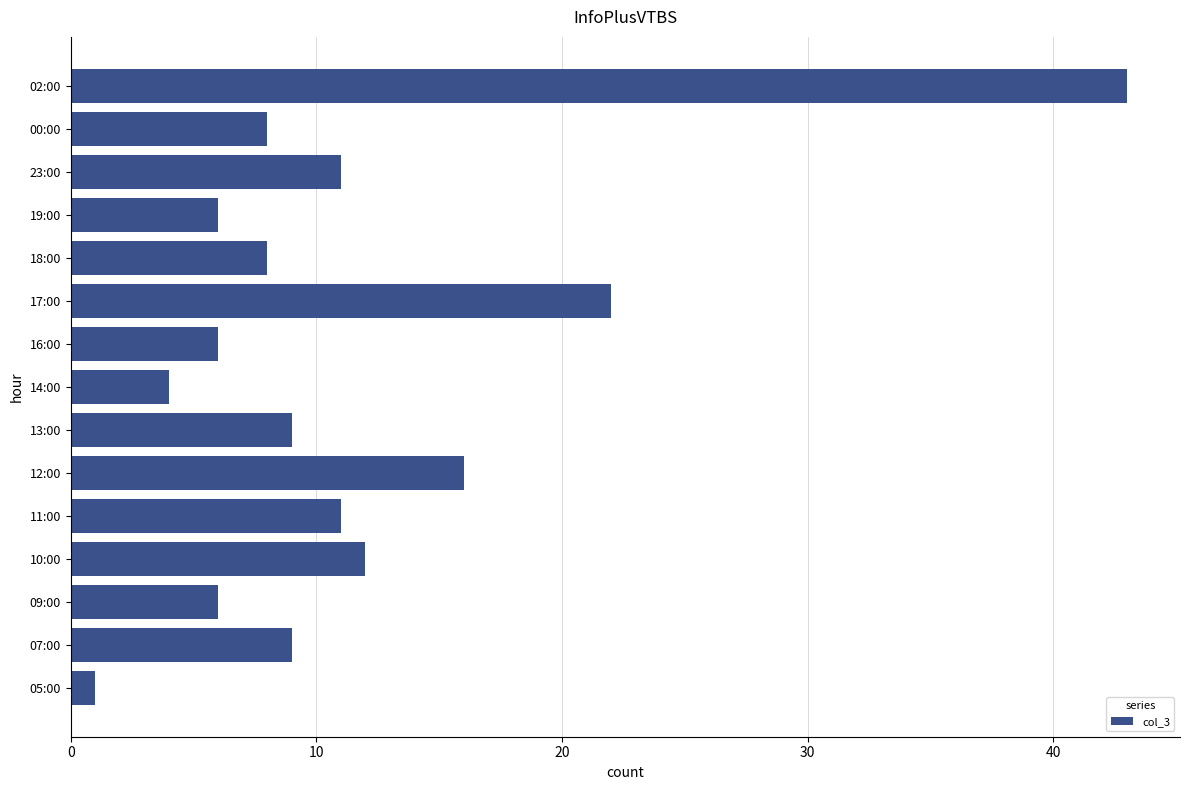

The value at 18:00 is 11. True or false?

False